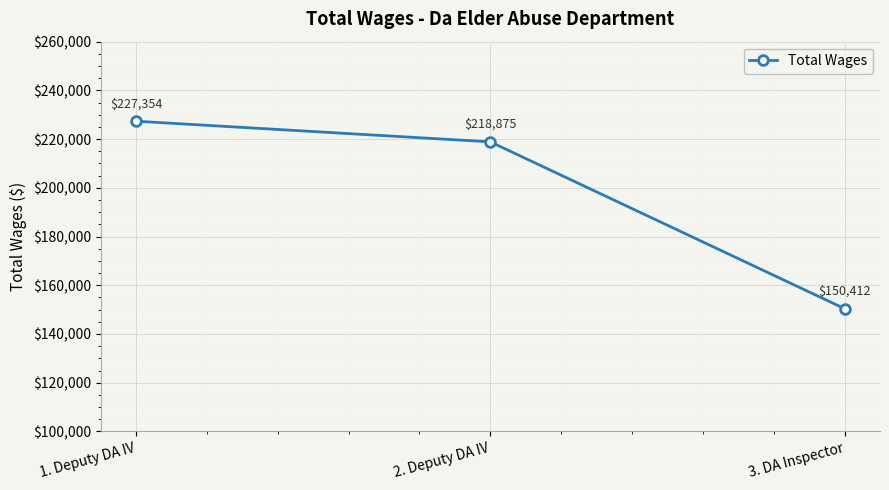

Reading right to left, what are all the values shown in this chart?

3. DA Inspector=150412	2. Deputy DA IV=218875	1. Deputy DA IV=227354